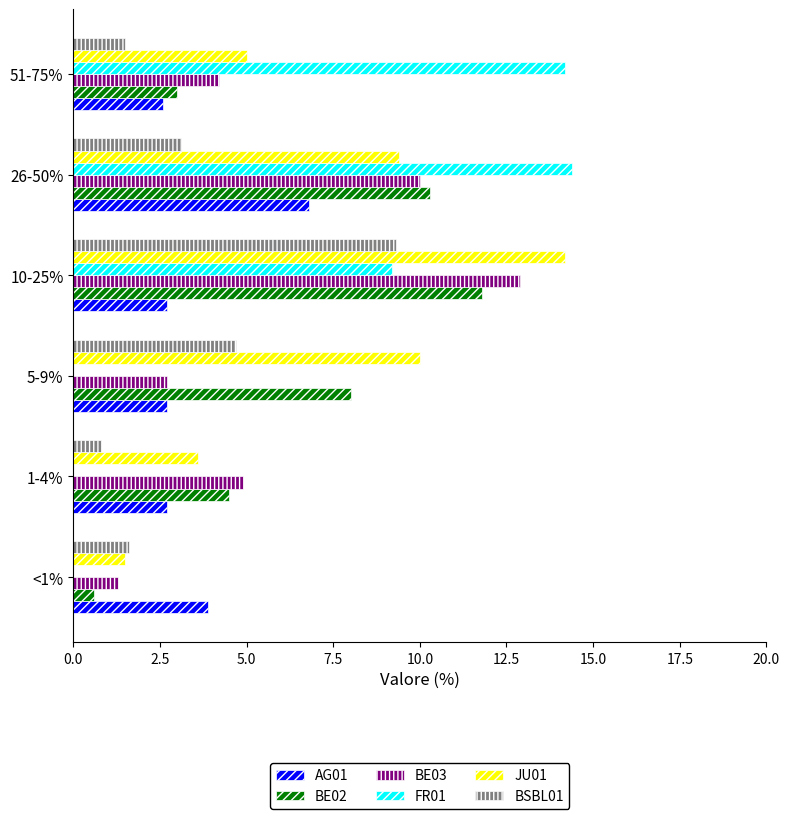

Which series has the largest total across all categories?

JU01